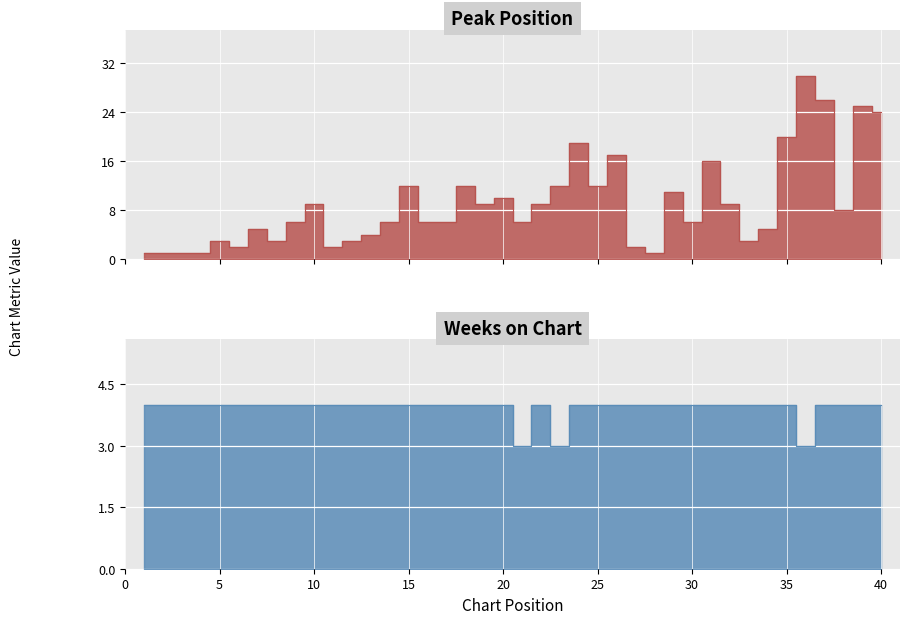

What is the maximum value shown in the chart?

30